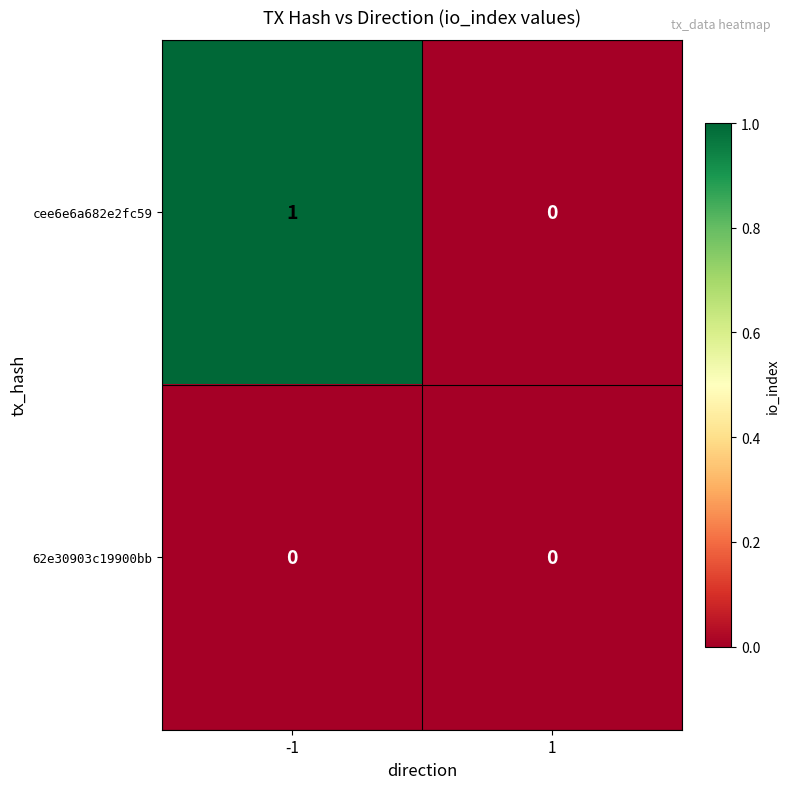

Which series has the largest total across all categories?

cee6e6a682e2fc59